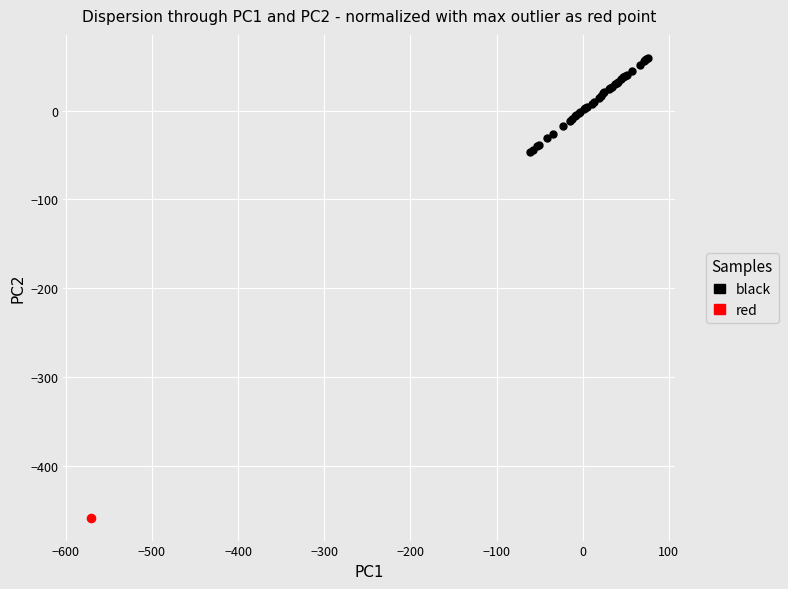

What are all the series names shown in the legend?

black, red